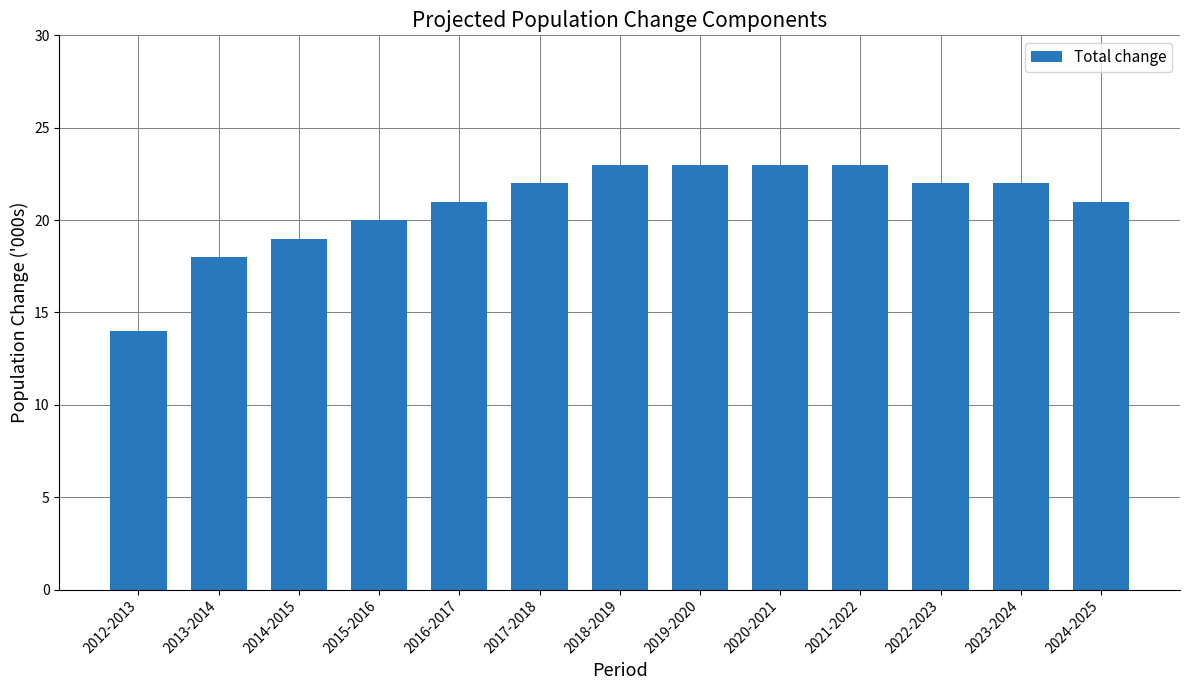

The chart shows a value of 32 at 2019-2020. True or false?

False